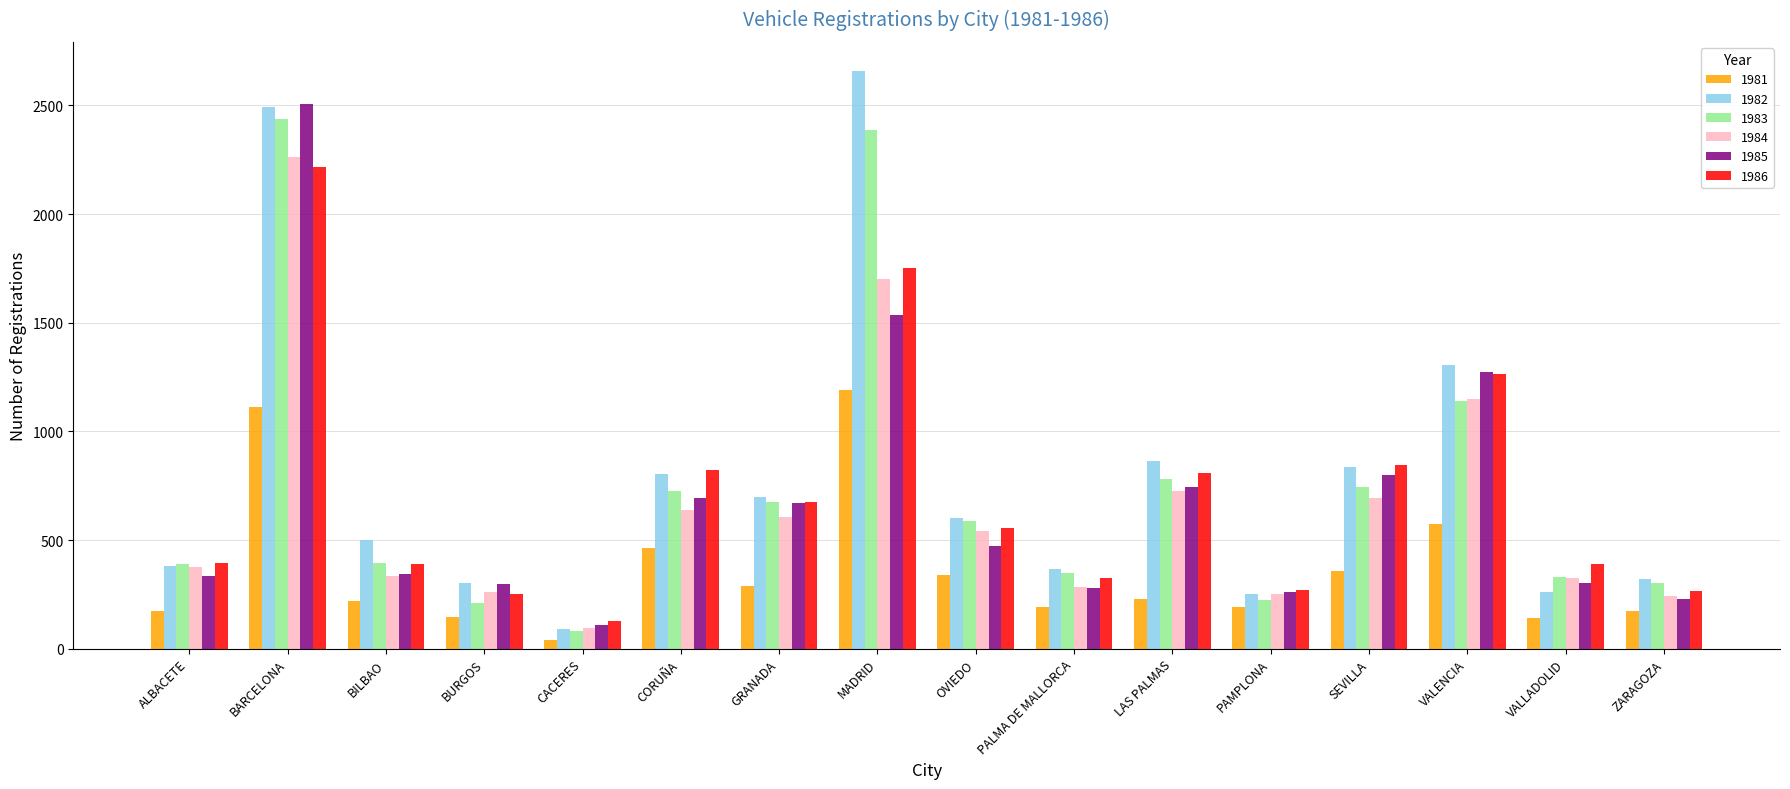

What is the label of the 4th bar from the right?

SEVILLA